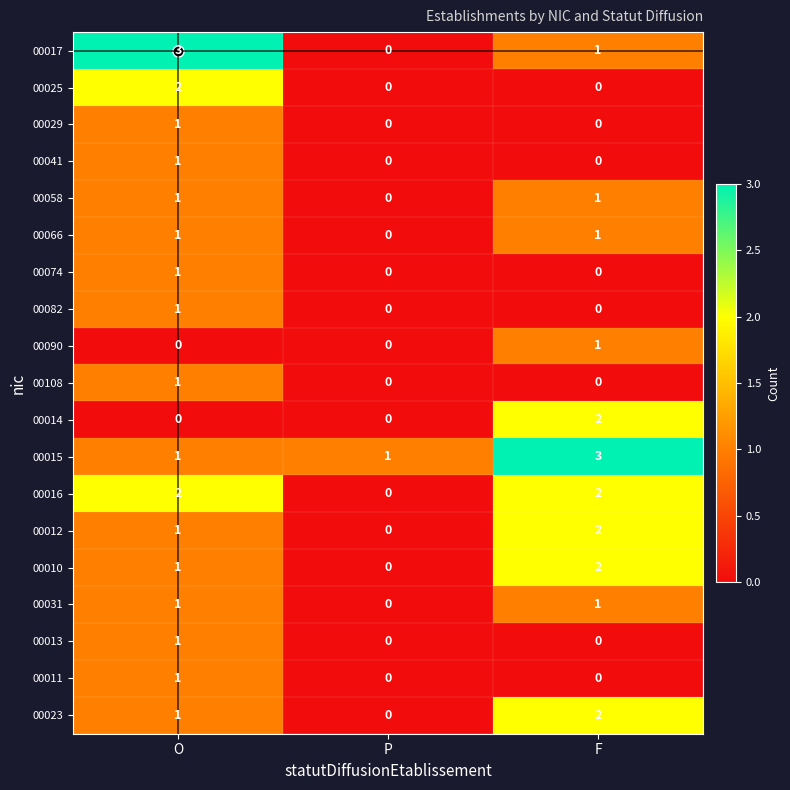

How many data points in 00025 are above 0?

1